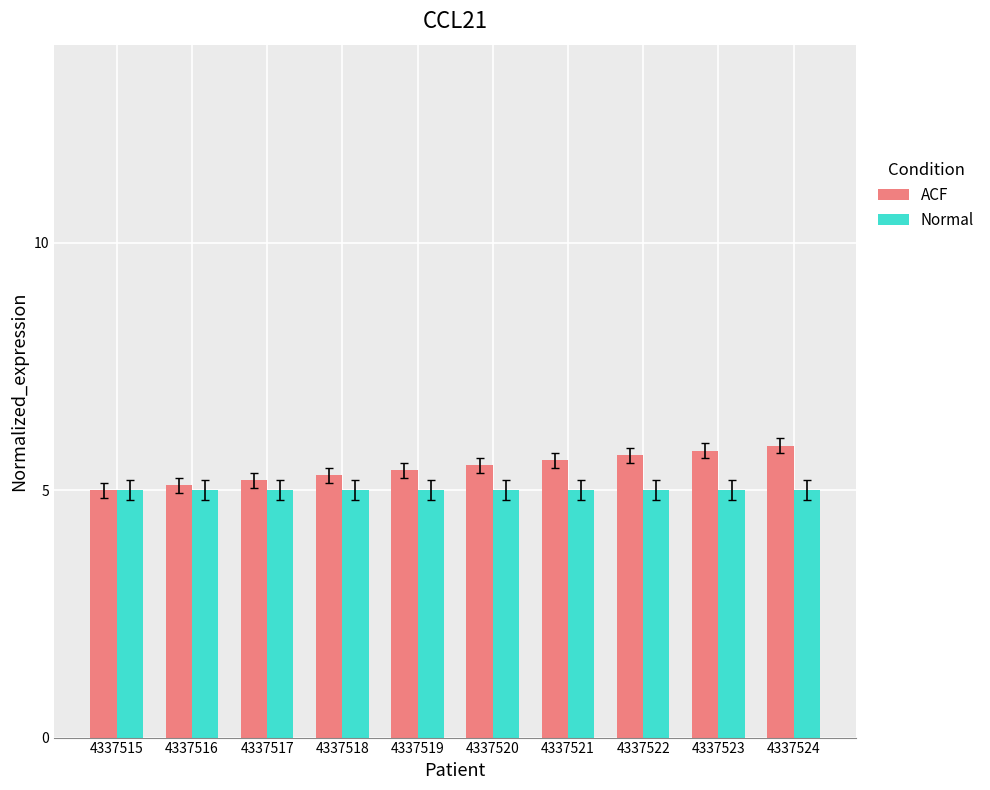

Reading left to right, transcribe all the data shown in this chart.

ACF: 4337515=5.0	4337516=5.1	4337517=5.2	4337518=5.3	4337519=5.4	4337520=5.5	4337521=5.6	4337522=5.7	4337523=5.8	4337524=5.9
Normal: 4337515=5.0	4337516=5.0	4337517=5.0	4337518=5.0	4337519=5.0	4337520=5.0	4337521=5.0	4337522=5.0	4337523=5.0	4337524=5.0